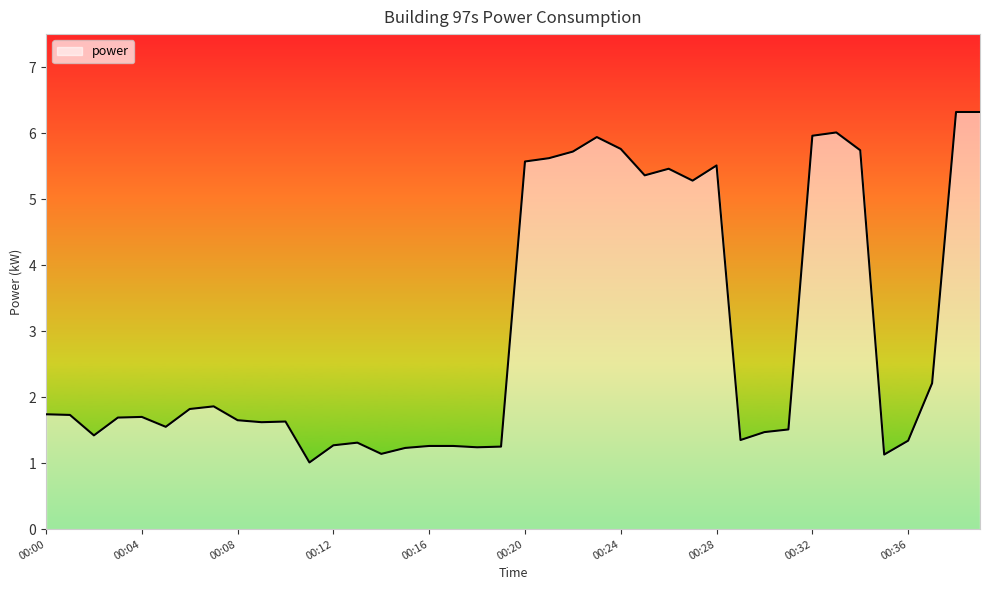

What is the difference between the maximum and minimum values?

5.3